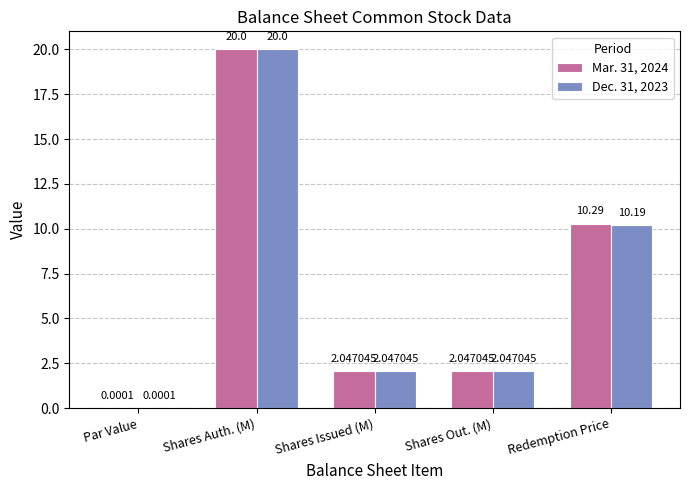

At which category does the chart reach its peak across all series?

Shares Auth. (M)